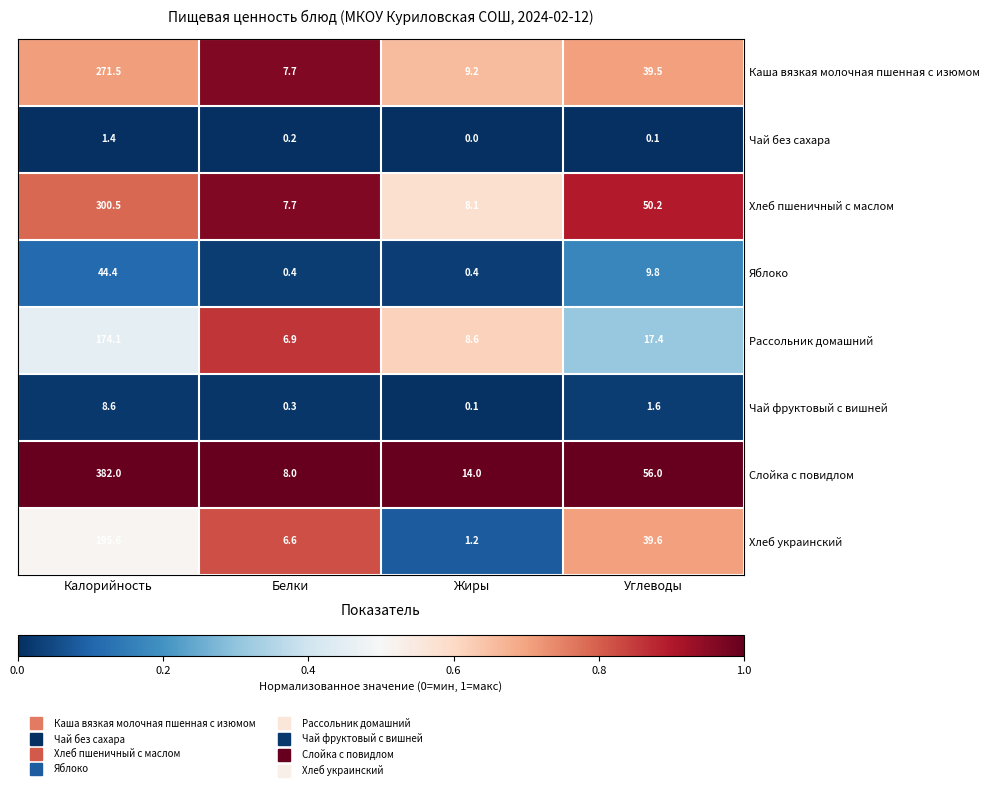

List the series in order of their peak value, highest first.

Слойка с повидлом, Хлеб пшеничный с маслом, Каша вязкая молочная пшенная с изюмом, Хлеб украинский, Рассольник домашний, Яблоко, Чай фруктовый с вишней, Чай без сахара